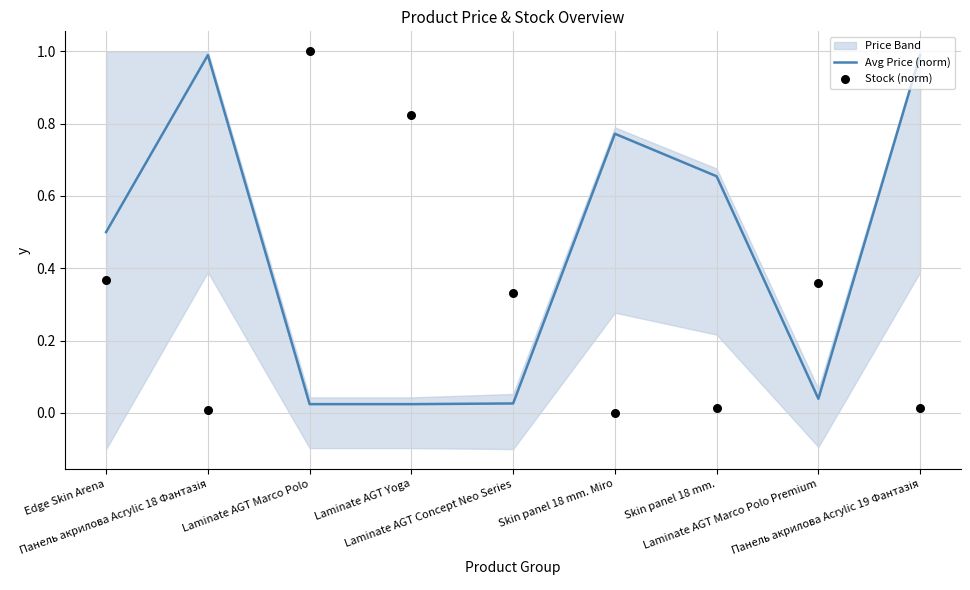

What are all the series names shown in the legend?

Avg Price (norm), Stock (norm)